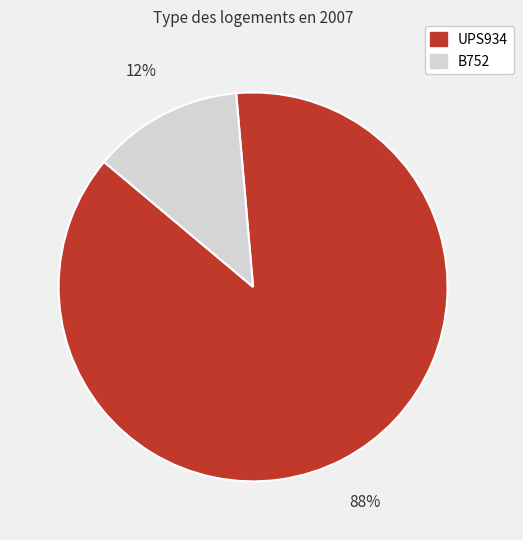

What is the smallest slice in the pie chart?

B752